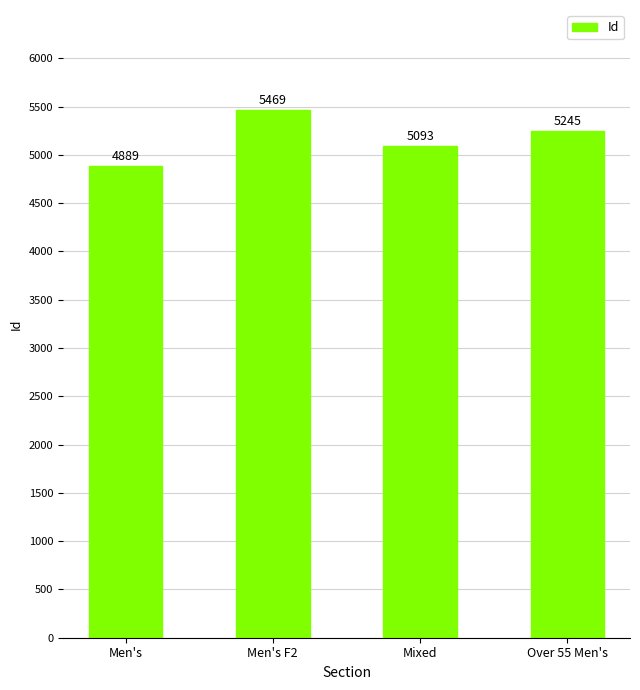

Approximately how many times larger is the value at Men's compared to Men's F2?

0.9